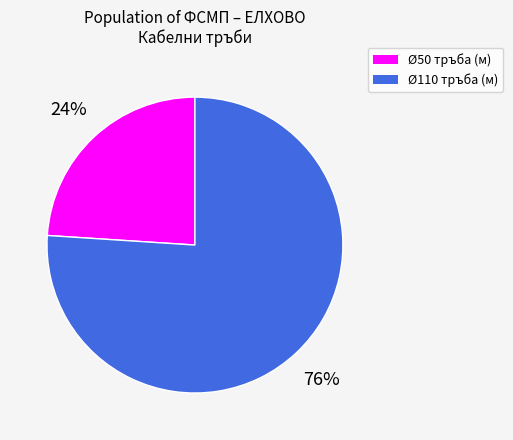

What is the ratio of the value at Ø110 тръба (м) to the value at Ø50 тръба (м)?

3.2